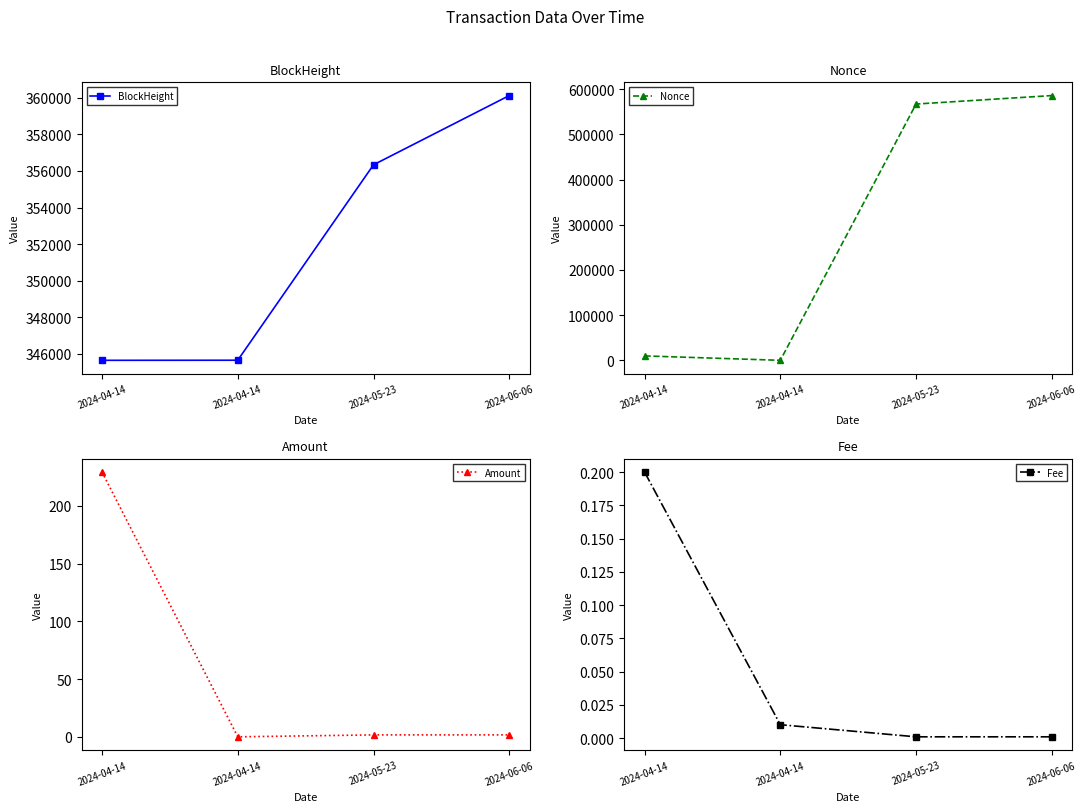

Reading right to left, list all the values displayed in this chart.

BlockHeight: 2024-06-06=360124.0	2024-05-23=356338.0	2024-04-14=345650.0	2024-04-14=345645.0
Nonce: 2024-06-06=586137.0	2024-05-23=567377.0	2024-04-14=0.0	2024-04-14=9755.0
Amount: 2024-06-06=1.7	2024-05-23=1.7	2024-04-14=0.0	2024-04-14=229.3
Fee: 2024-06-06=0.0	2024-05-23=0.0	2024-04-14=0.0	2024-04-14=0.2